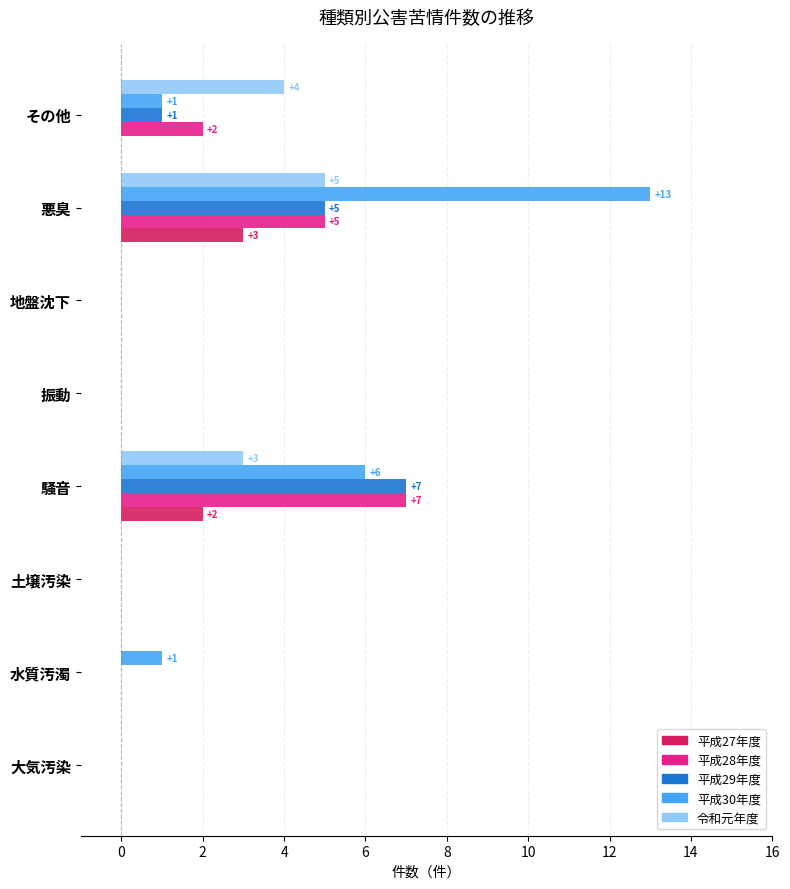

Read the 平成30年度 value at 騒音.

6